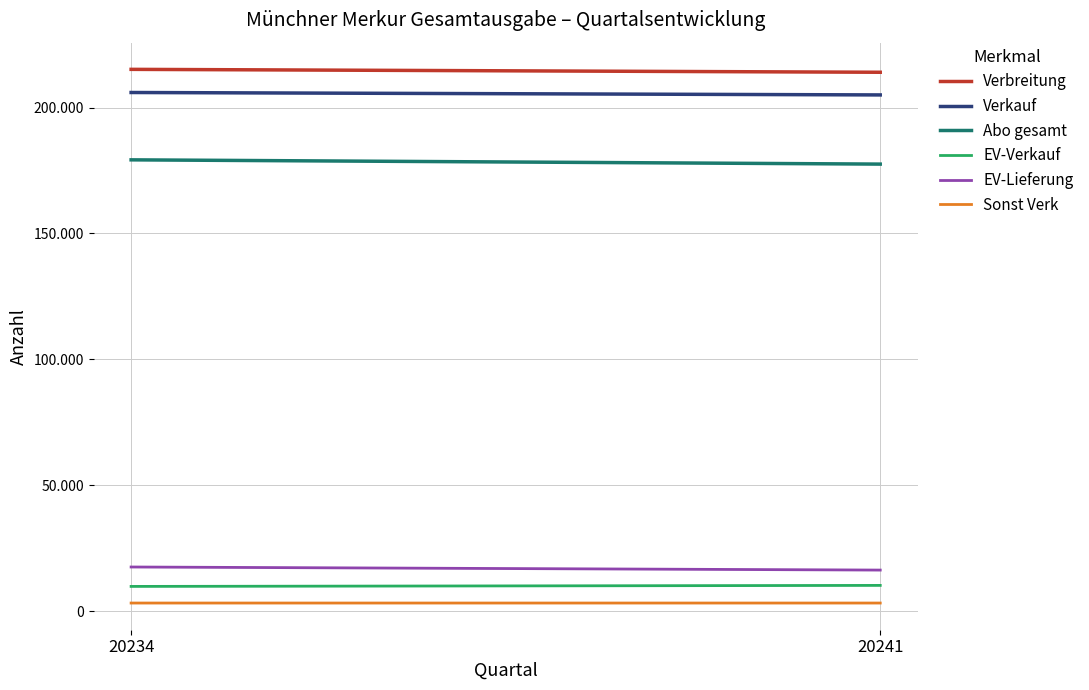

Which category has the lowest value in the Abo gesamt series?

20241